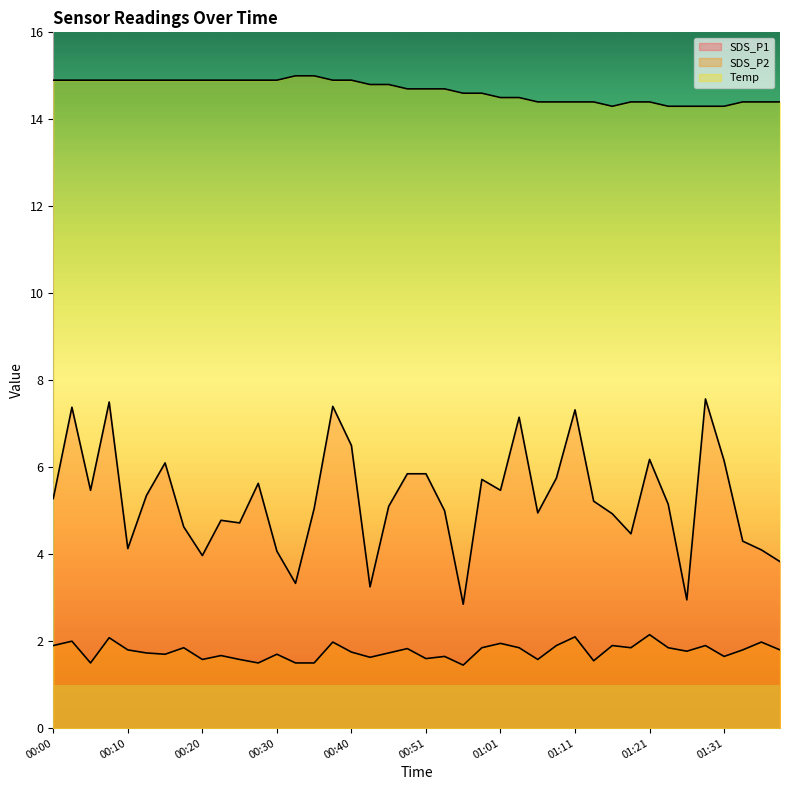

How many distinct data groups are displayed?

3